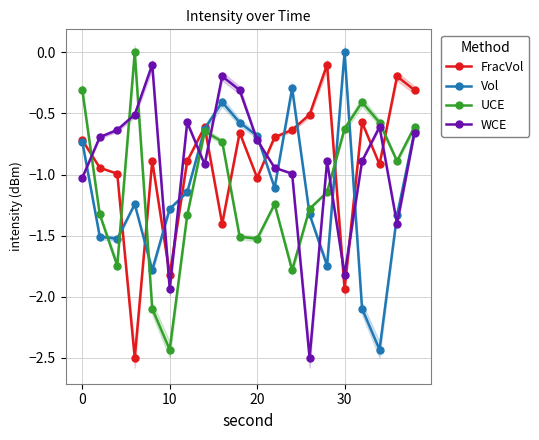

Does the chart display data point markers on the line(s)?

Yes